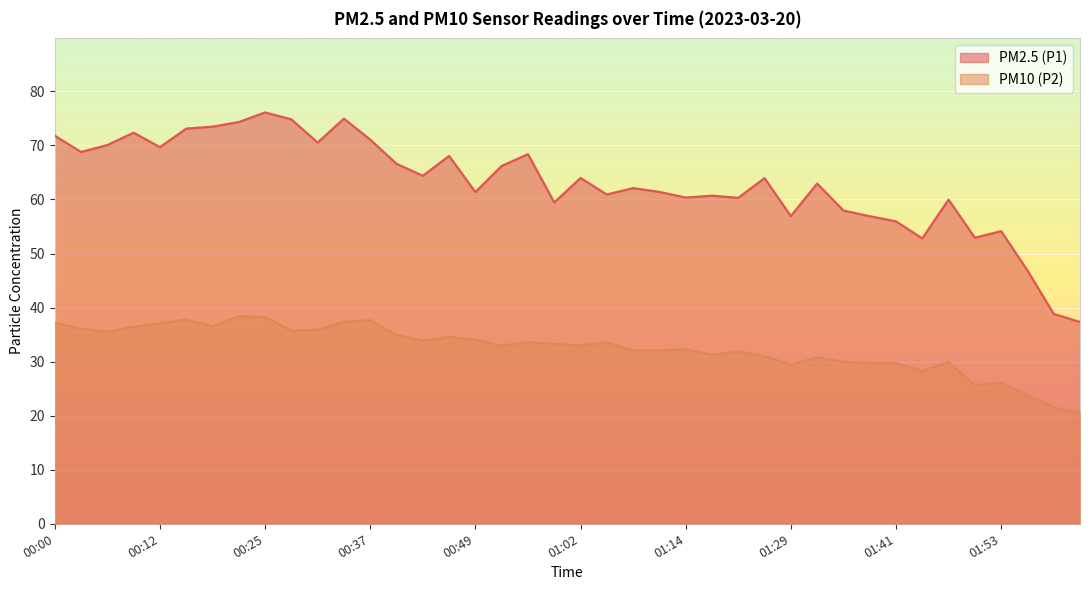

Which label corresponds to the largest value in the chart?

00:25